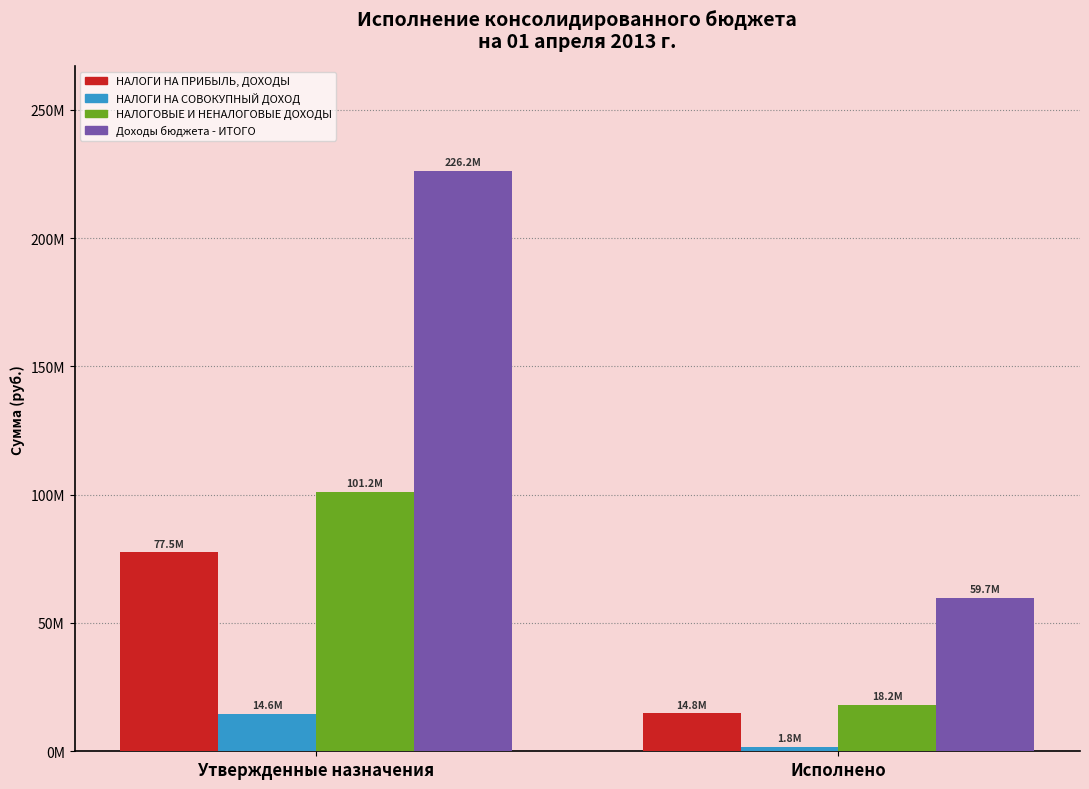

Does the chart contain any negative values?

No